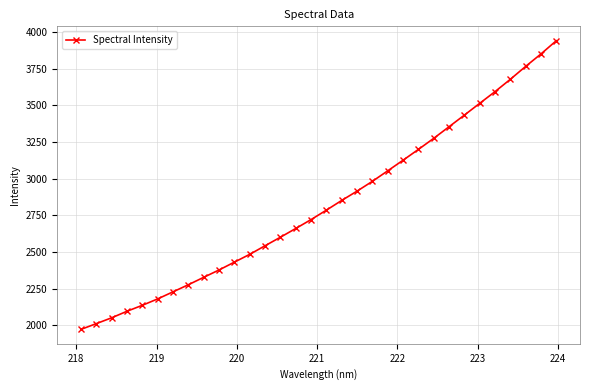

What is the smallest value displayed?

1973.0